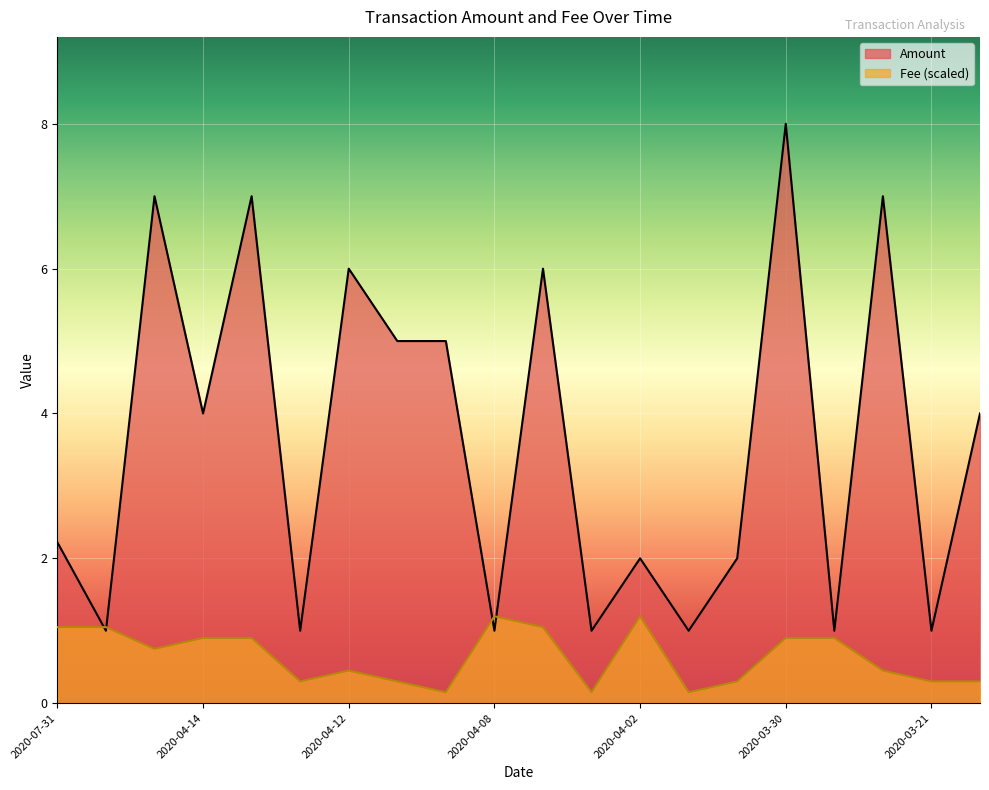

At 2020-03-31, list the series in order from smallest to largest.

Fee, Amount